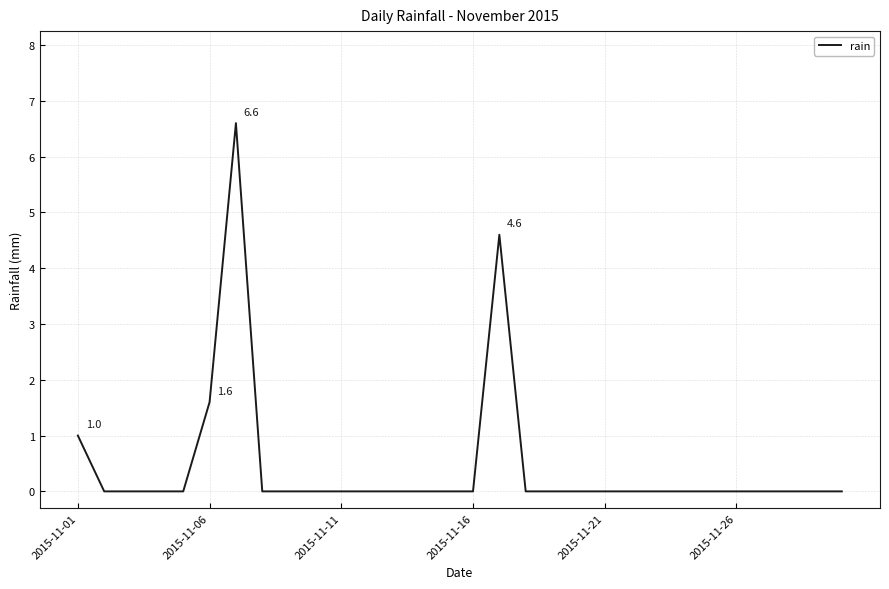

Reading right to left, what are all the values shown in this chart?

0.0	0.0	0.0	0.0	0.0	0.0	0.0	0.0	0.0	0.0	0.0	0.0	0.0	4.6	0.0	0.0	0.0	0.0	0.0	0.0	0.0	0.0	0.0	6.6	1.6	0.0	0.0	0.0	0.0	1.0